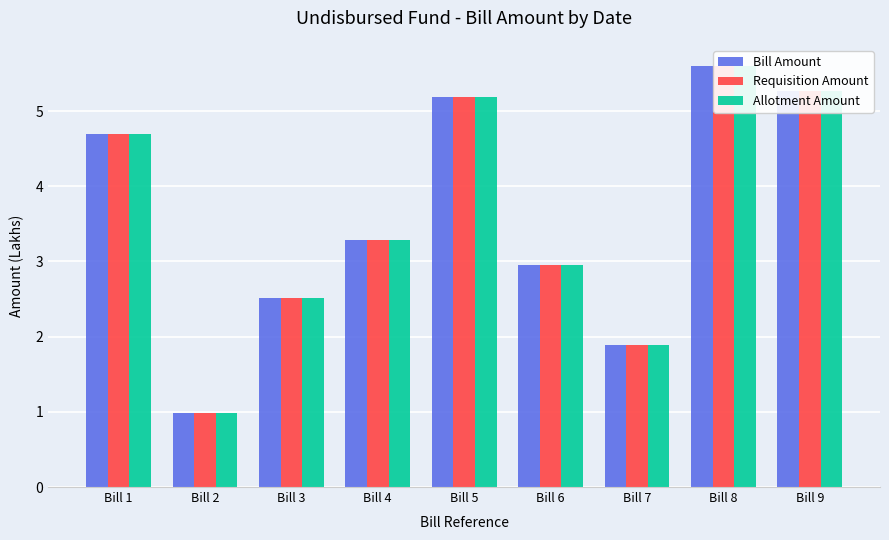

At which label does Allotment Amount reach its minimum?

Bill 2